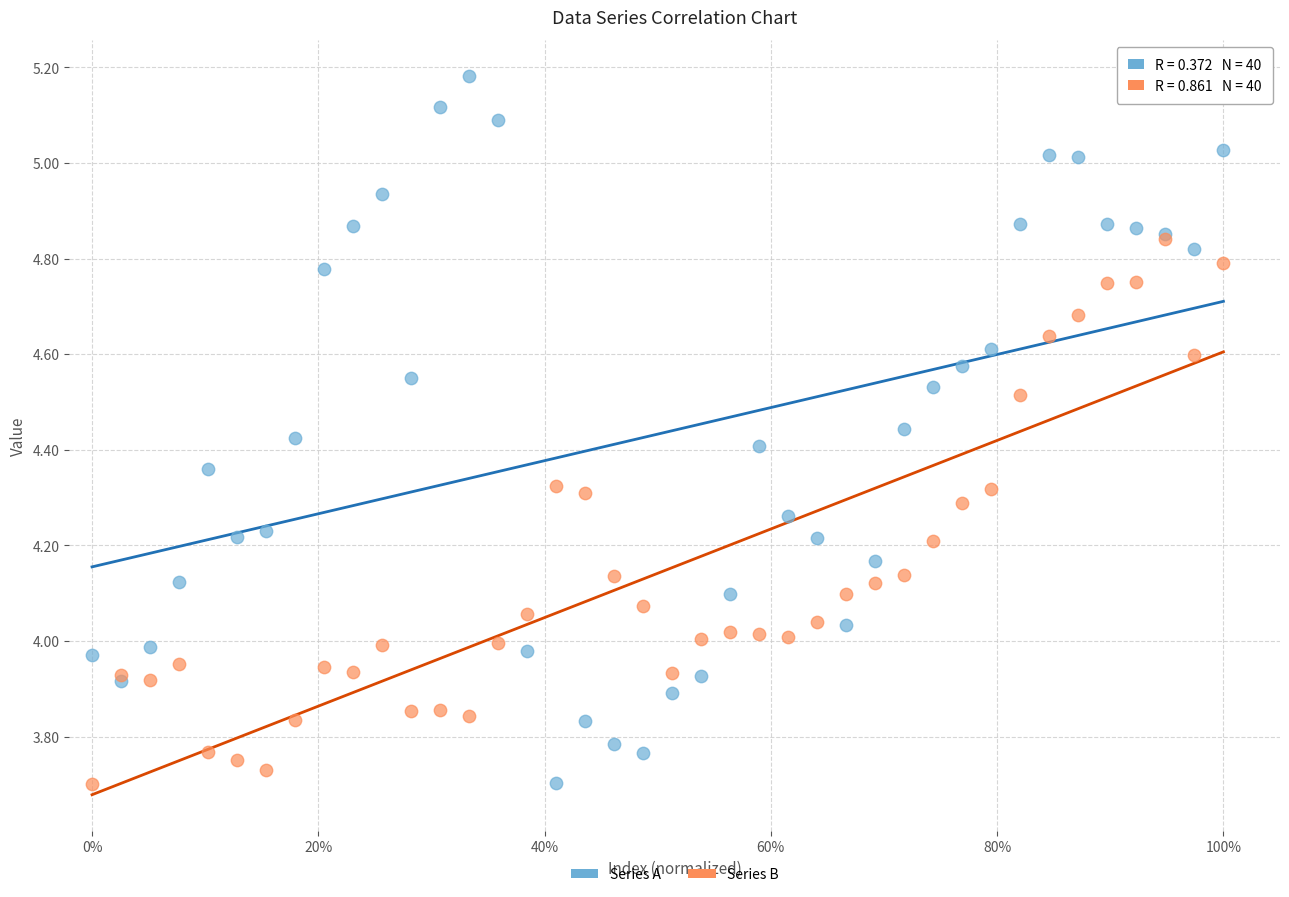

What are all the series names shown in the legend?

Series A, Series B